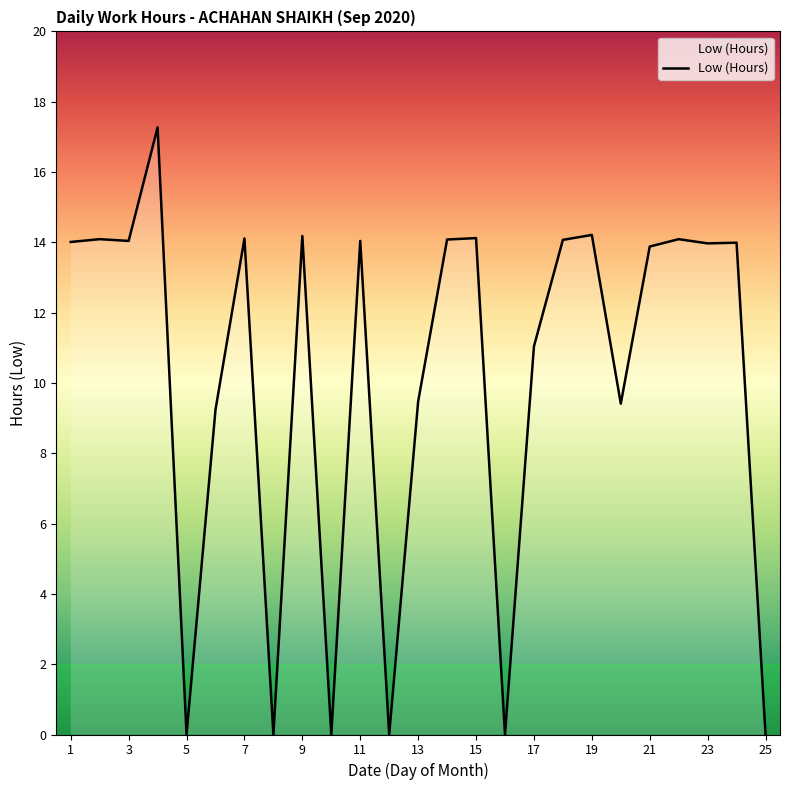

What is the maximum value shown in the chart?

17.3